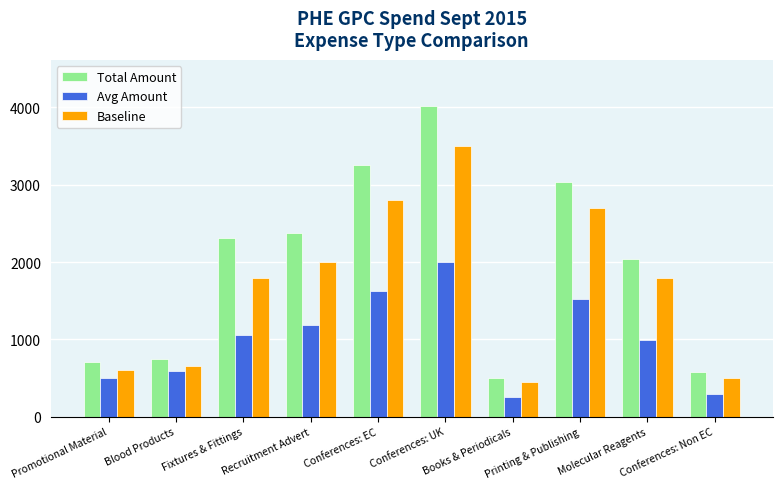

How many data points in Baseline are less than 1800?

4